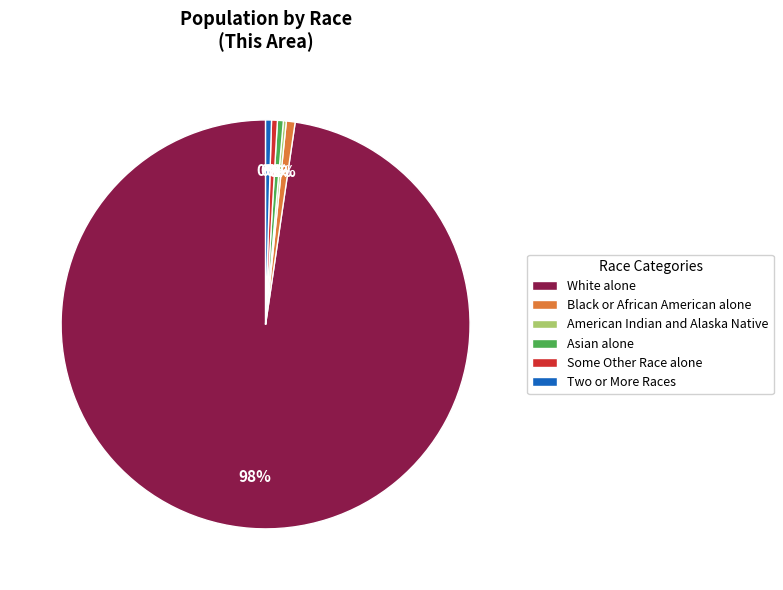

The Two or More Races slice represents 12% of the pie. True or false?

False